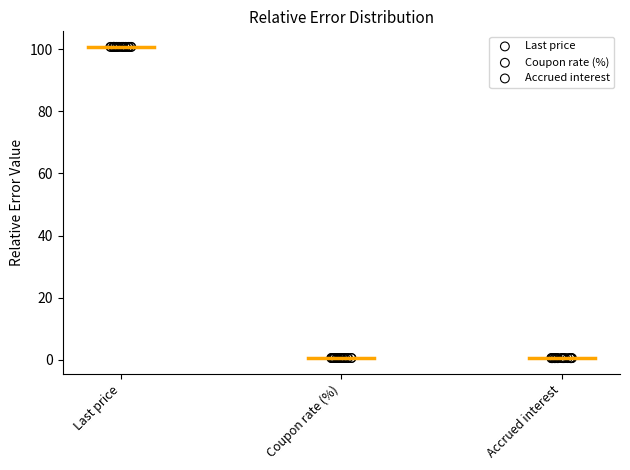

What are all the series names shown in the legend?

Last price, Coupon rate (%), Accrued interest